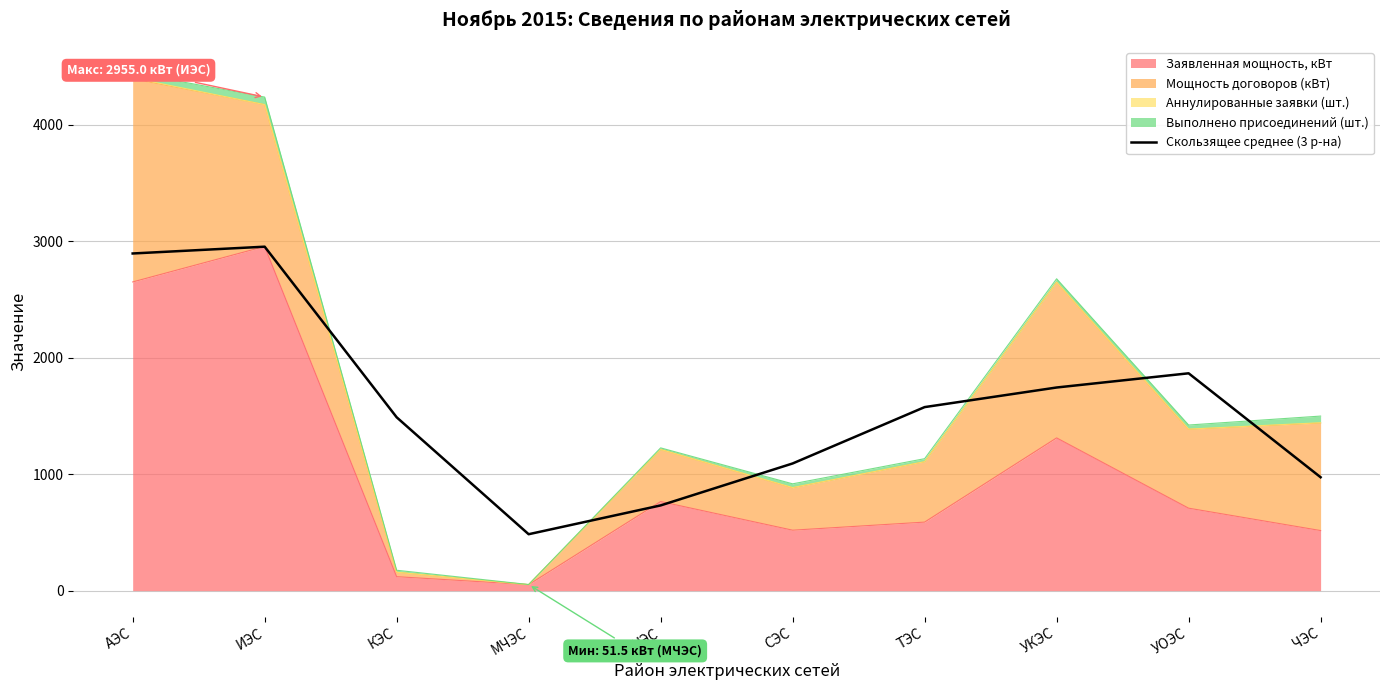

What position from the left is УОЭС?

9